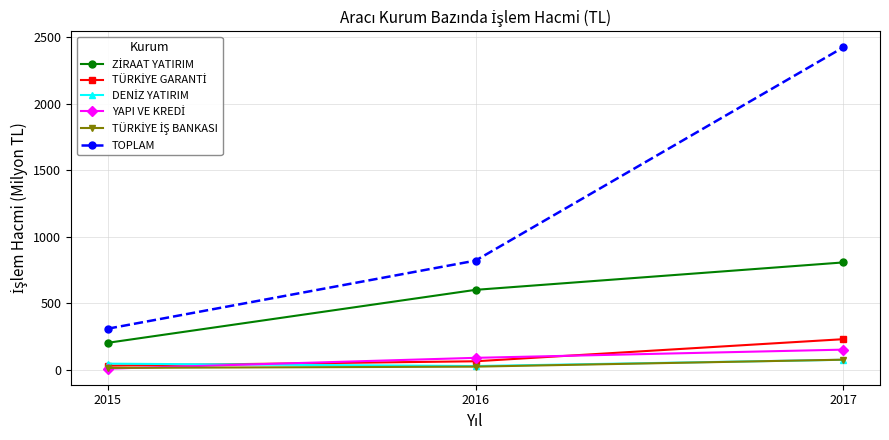

At how many categories does at least one series exceed 474?

2